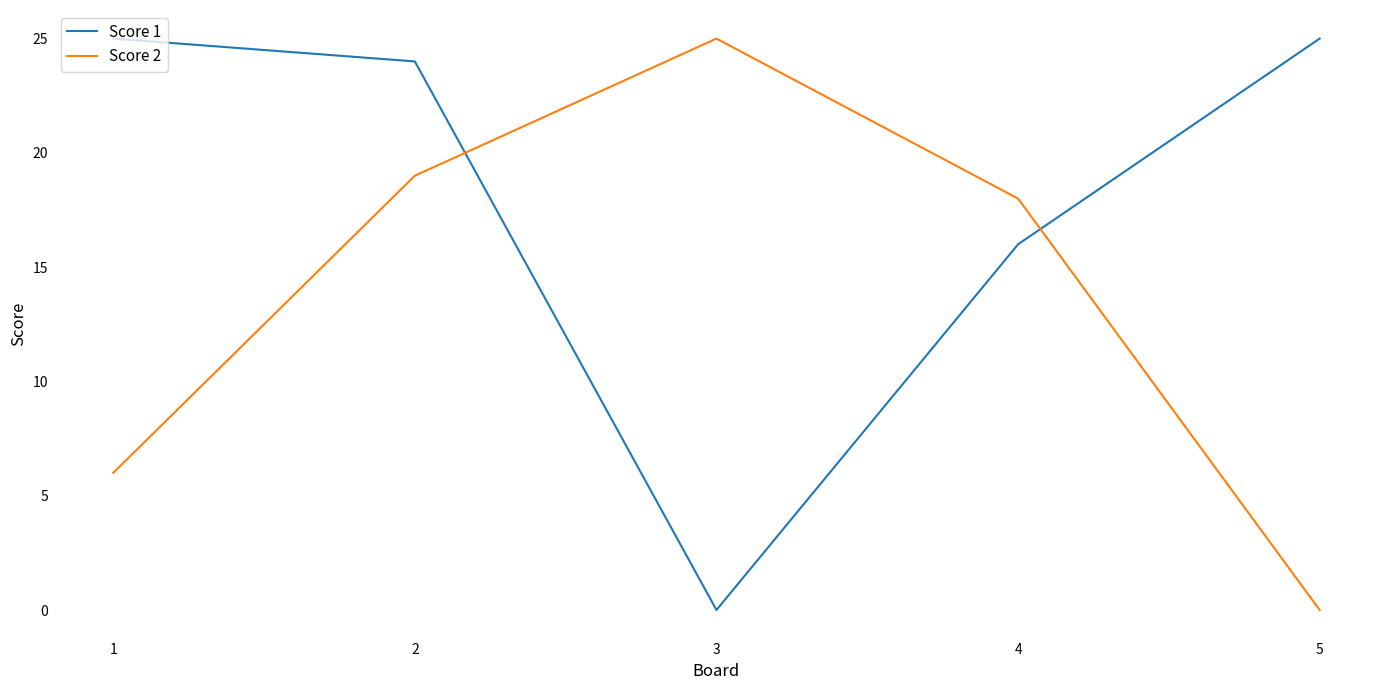

At which category does Score 2 reach its first local peak?

3